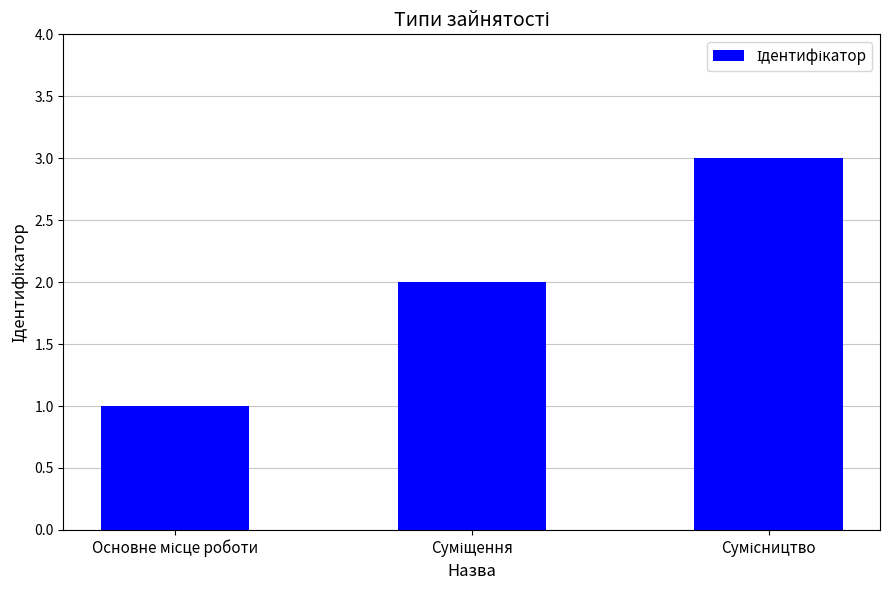

What is the sum of all values?

6